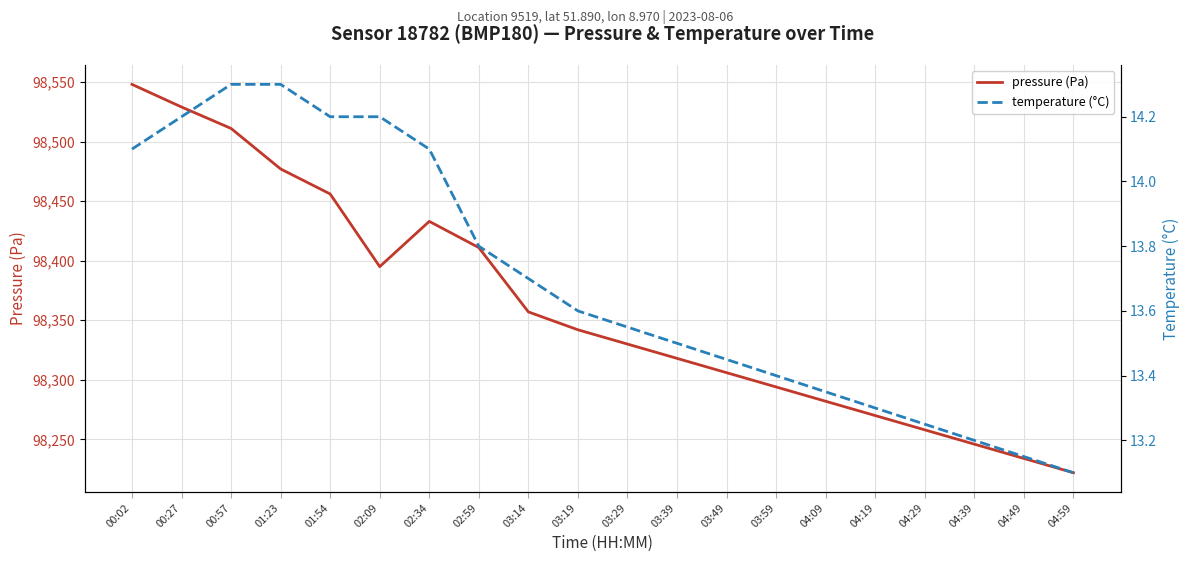

At which category does pressure (Pa) reach its first local peak?

02:34